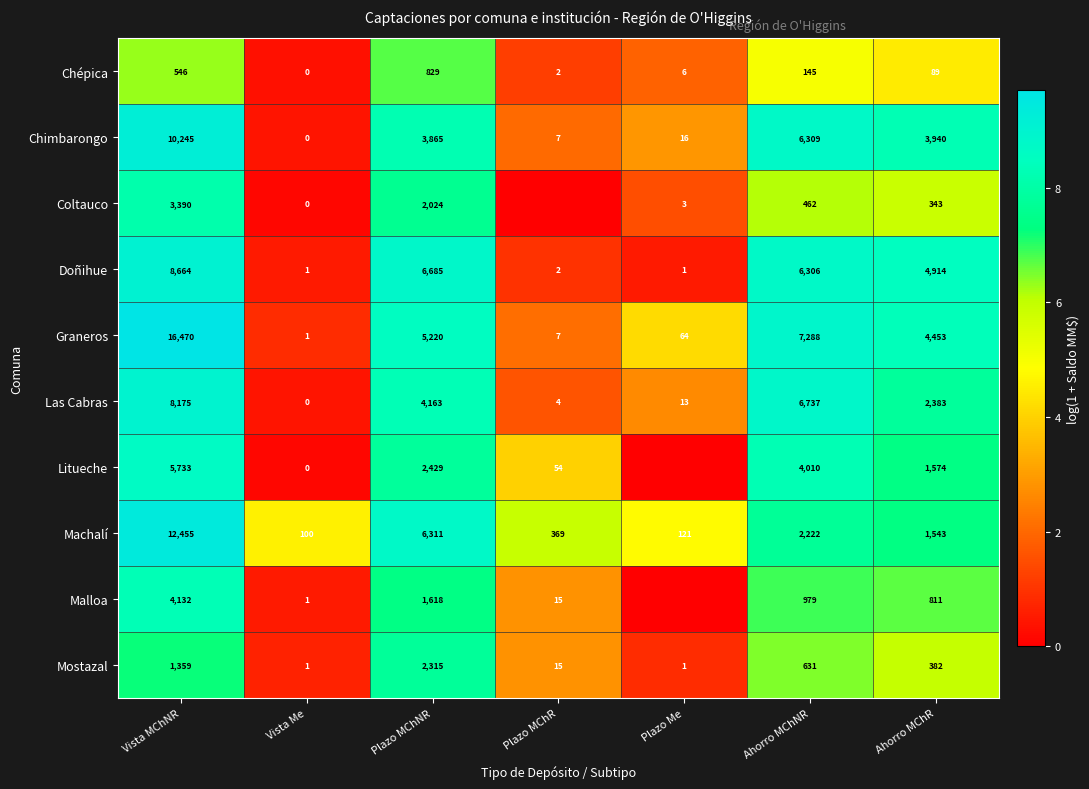

What is the average value of the Machalí series?

3303